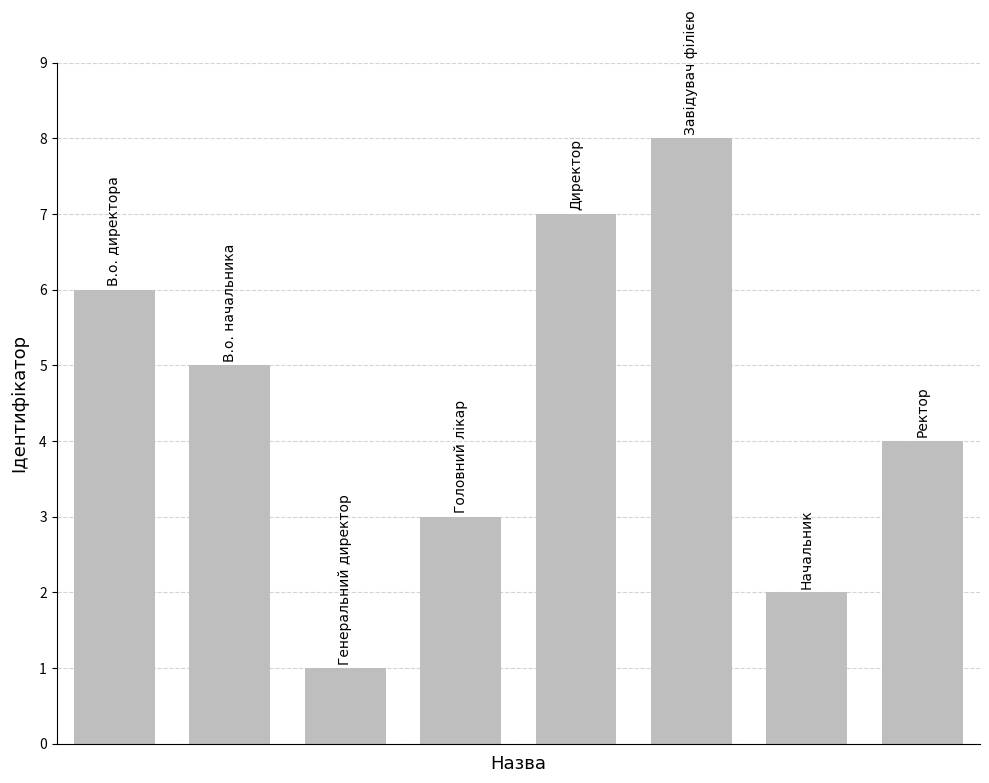

What is the difference between the maximum and minimum values?

7